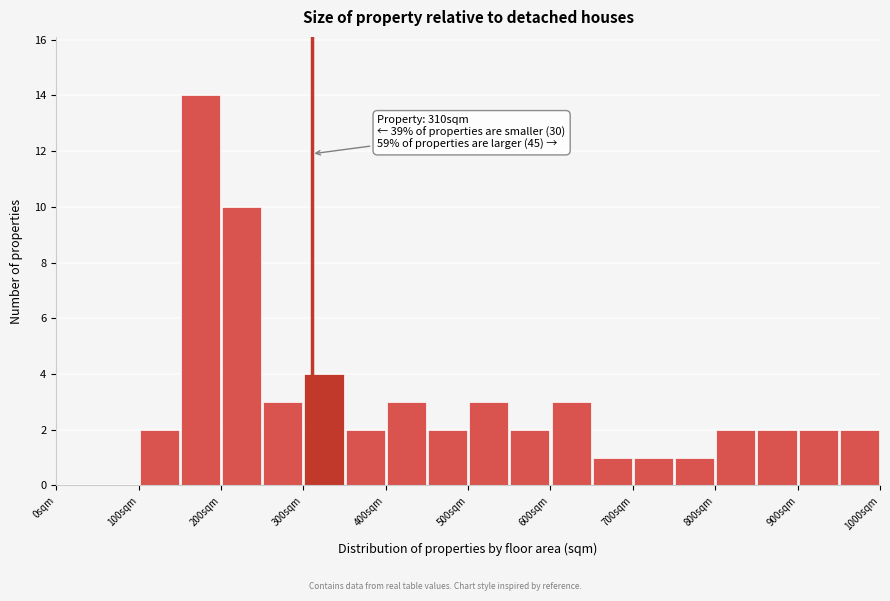

Which range on the x-axis has the tallest bar?

150 to 200